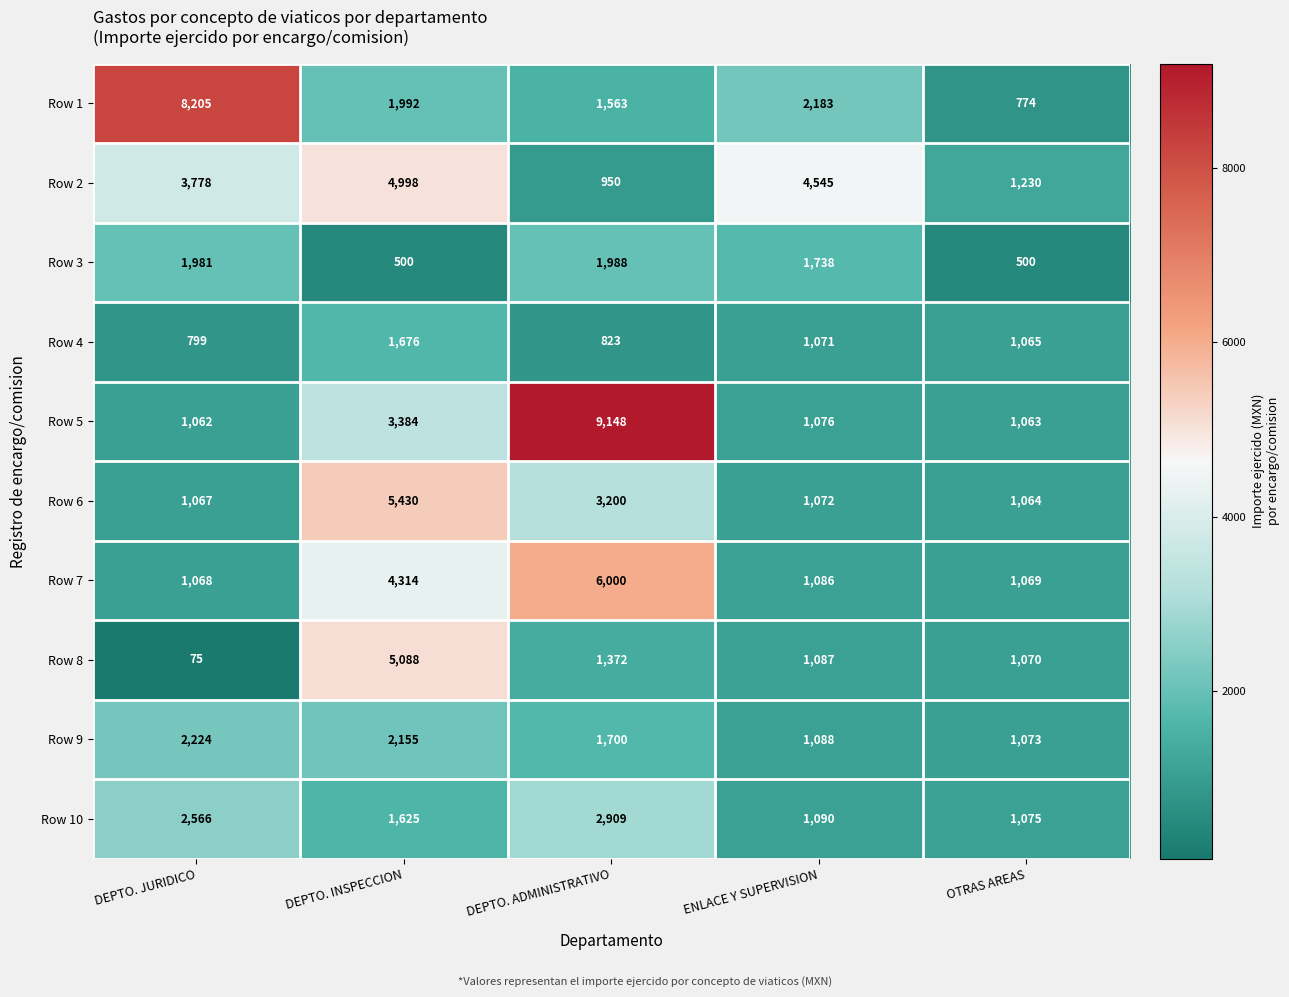

What is the difference between the Row 9 values at DEPTO. ADMINISTRATIVO and OTRAS AREAS?

627